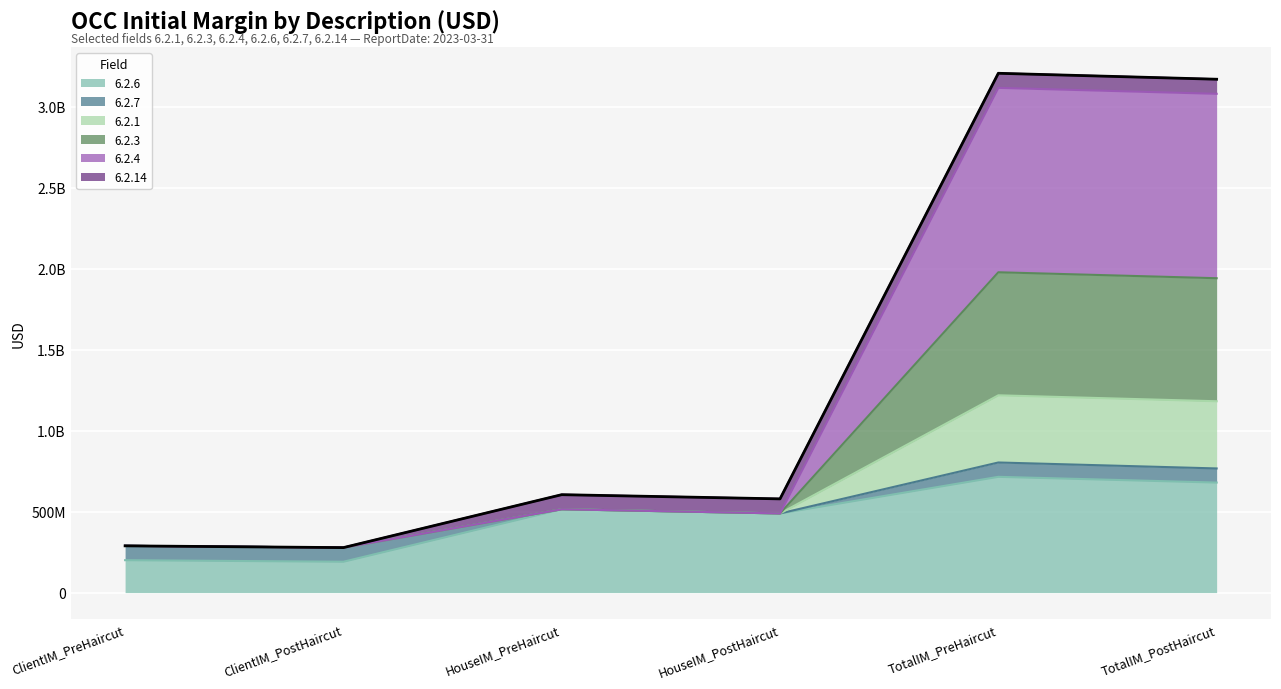

What are all the series names shown in the legend?

6.2.6, 6.2.7, 6.2.1, 6.2.3, 6.2.4, 6.2.14